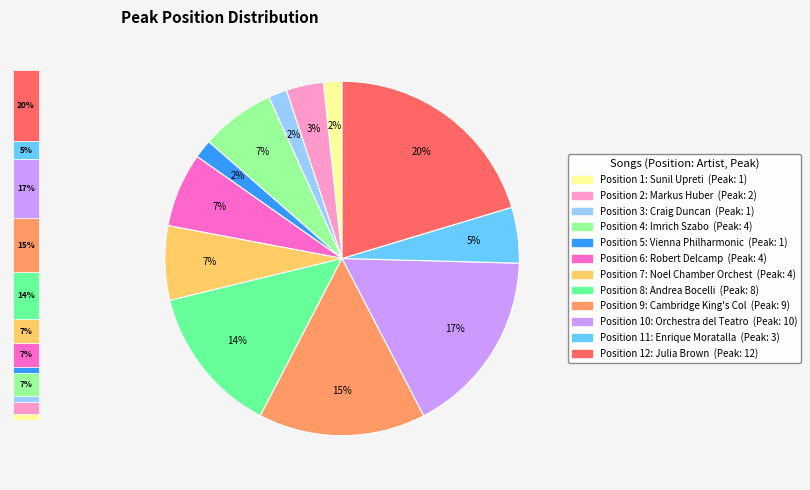

What is the change in value from 10 to 11?

-7